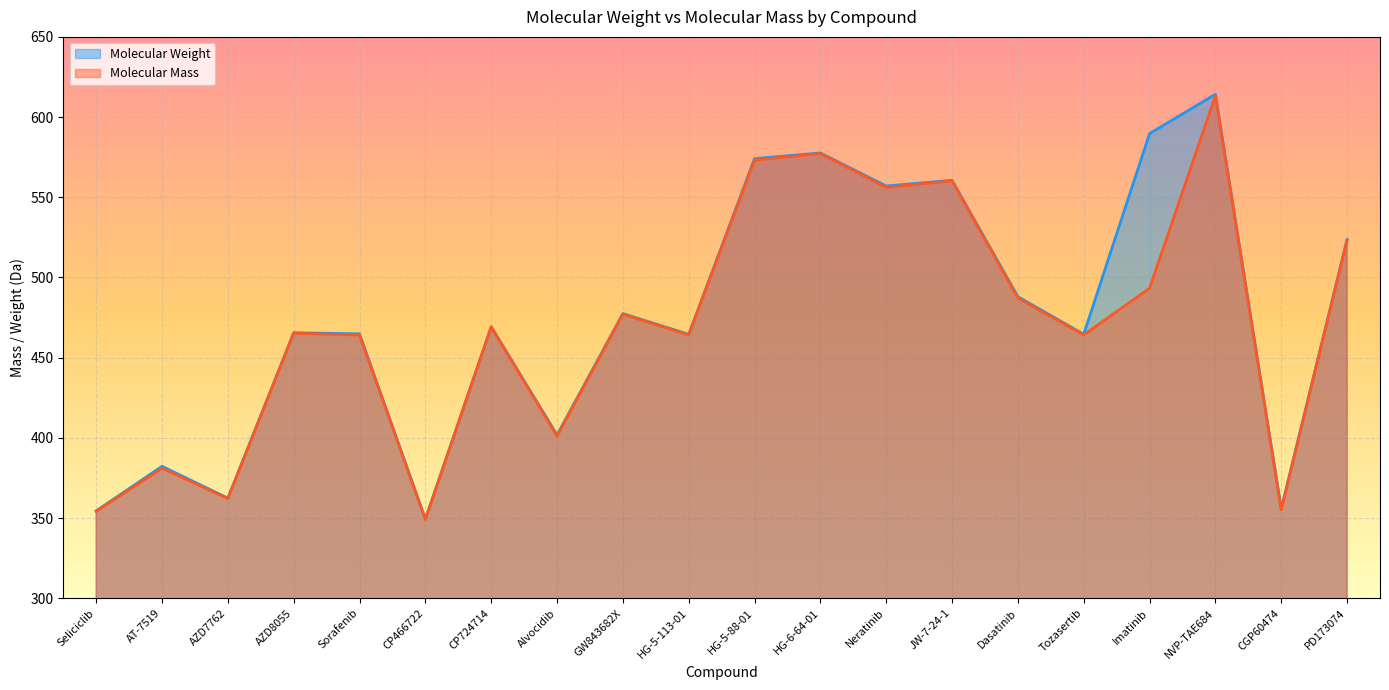

Rank the series by their average value, from highest to lowest.

Molecular Weight, Molecular Mass